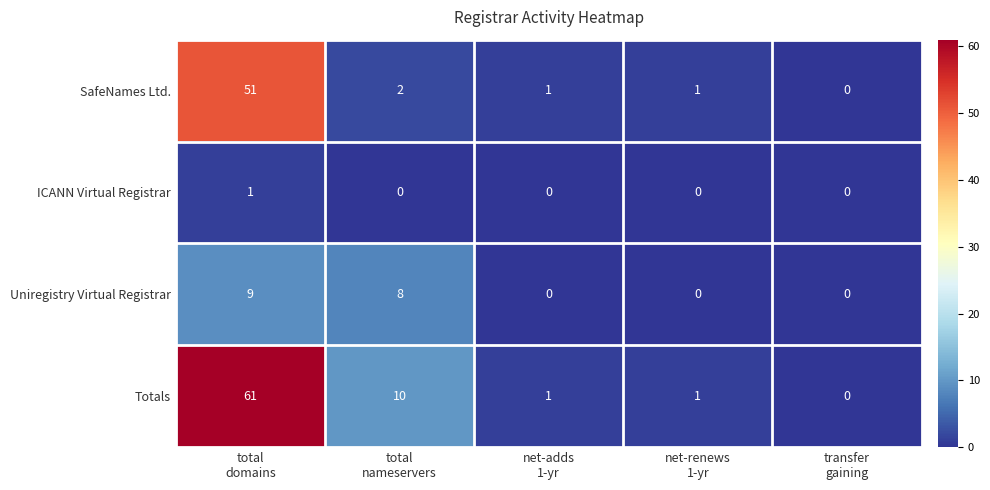

Which series changed the most between total
domains and net-adds
1-yr?

Totals